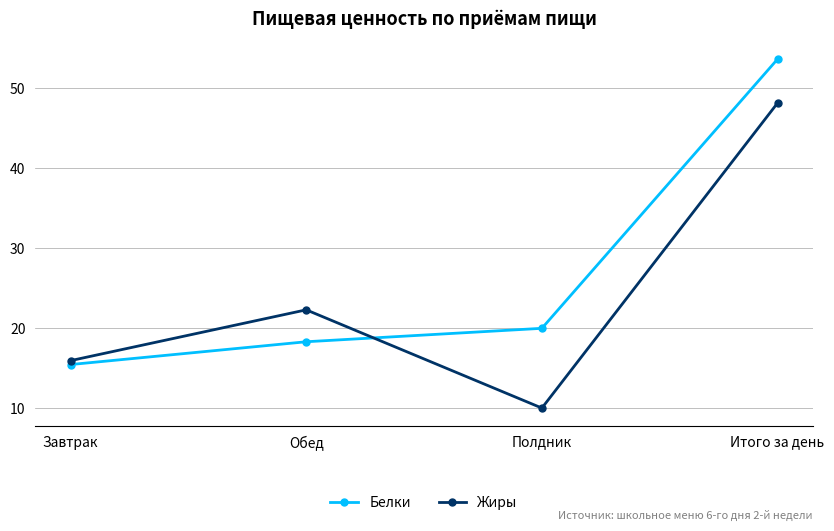

What is the minimum value for Жиры?

10.0